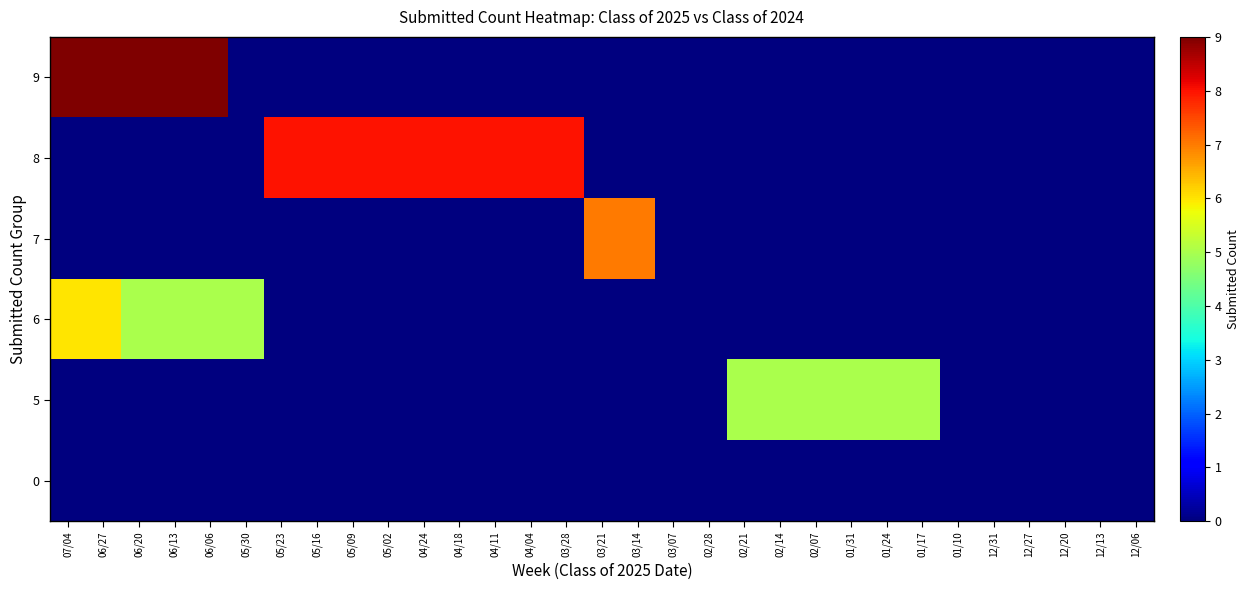

At which category does the chart reach its peak across all series?

07/04